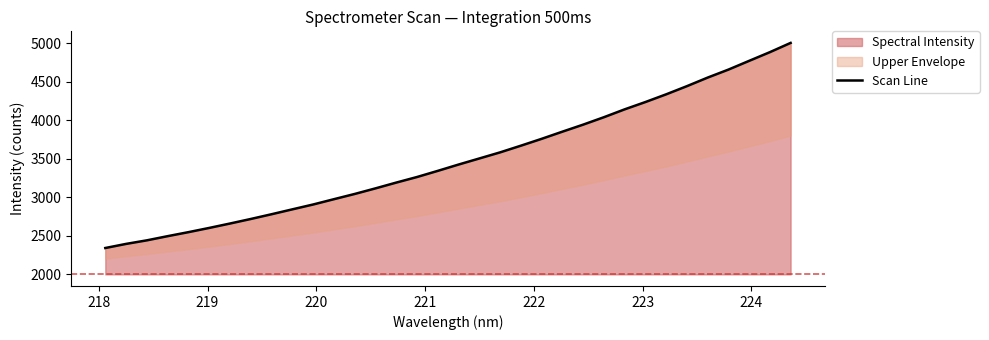

True or false: there are more than 1 points higher than both neighbors.

False